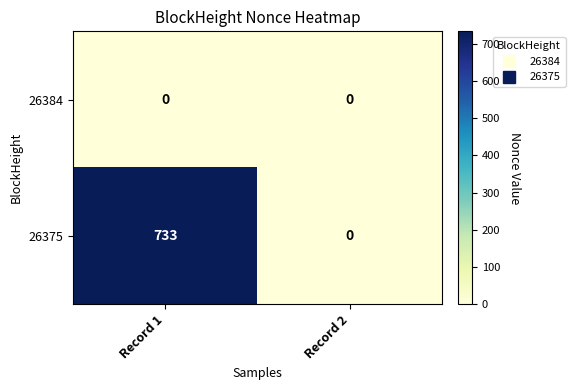

Which category has the highest value across all series?

Record 1